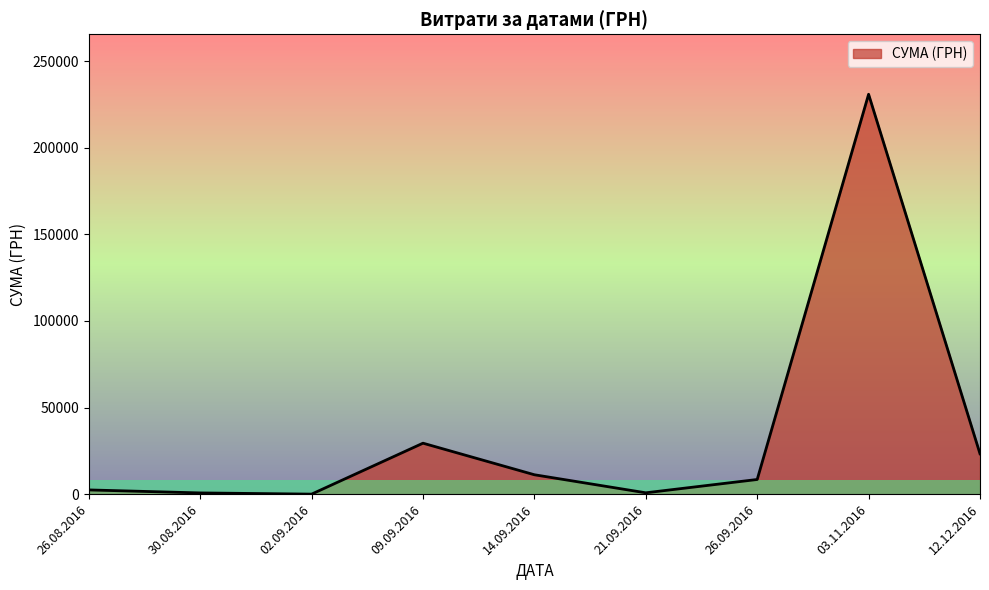

What is the change in value from 09.09.2016 to 26.09.2016?

-20958.8